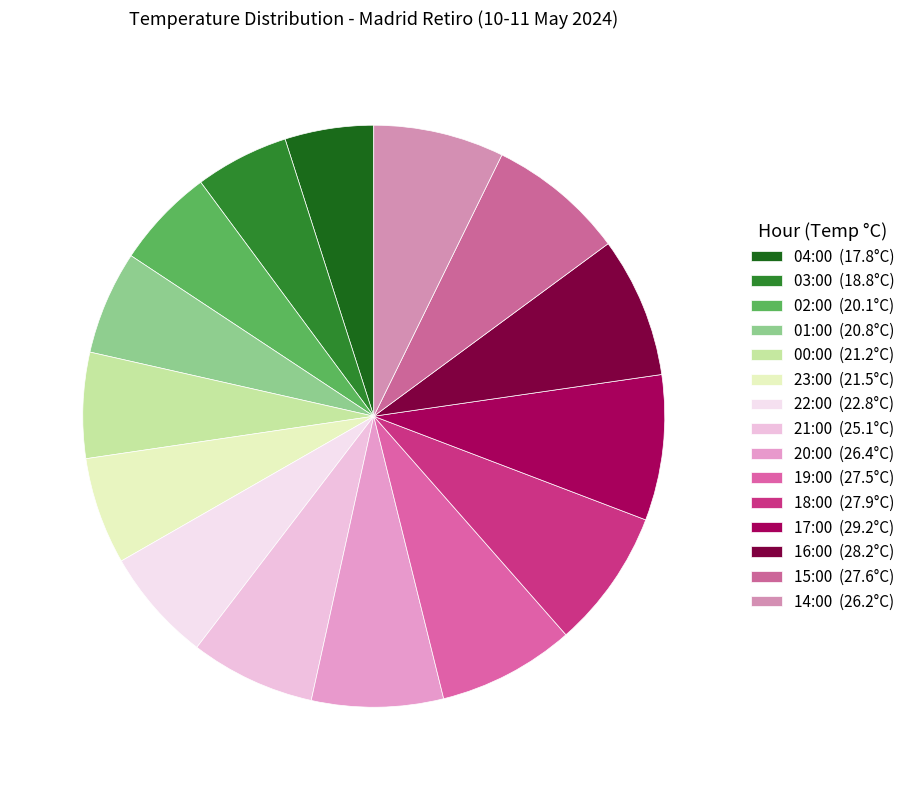

How many slices are in this pie chart?

15